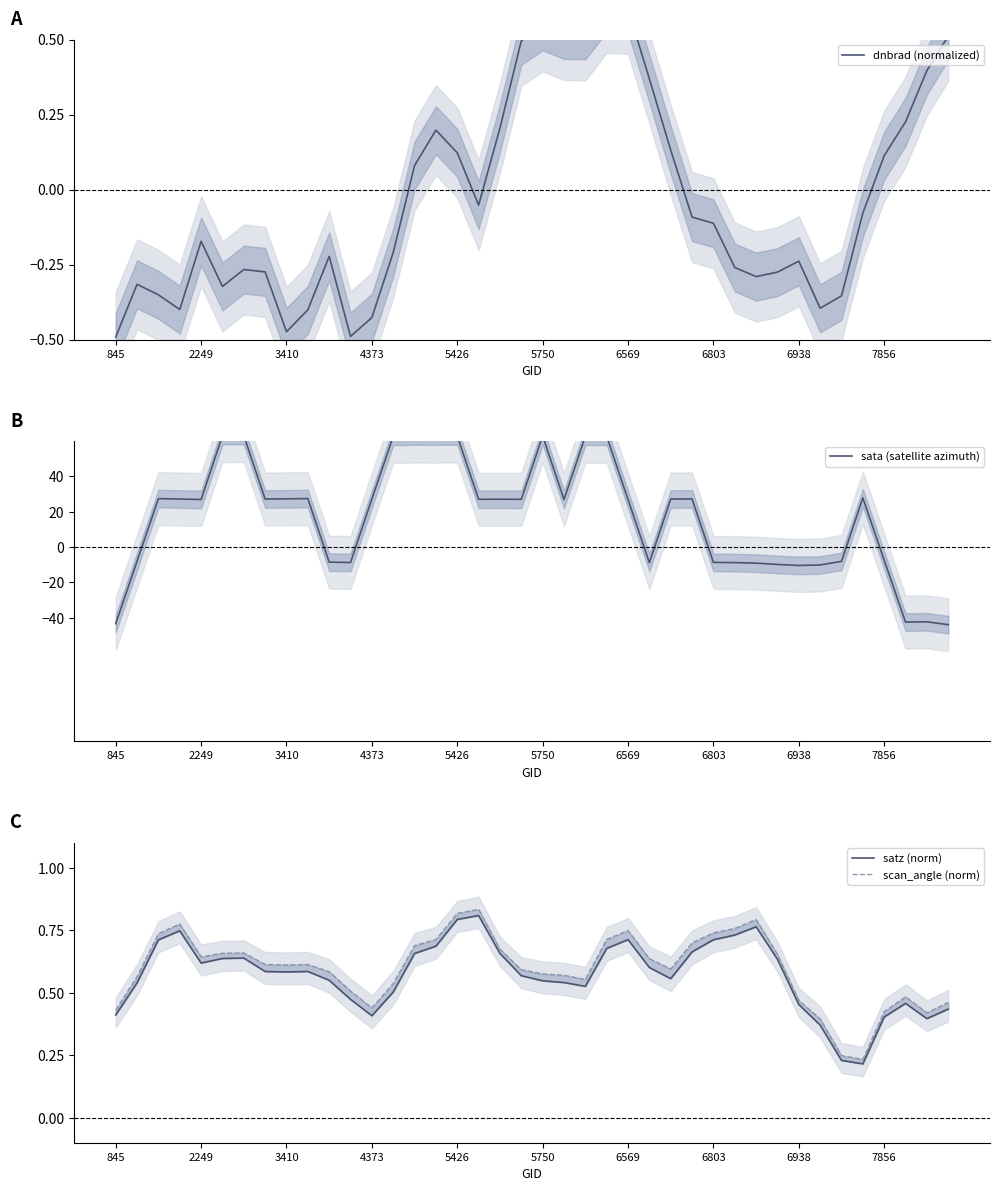

At which category does dnbrad (normalized) reach its first local peak?

2249